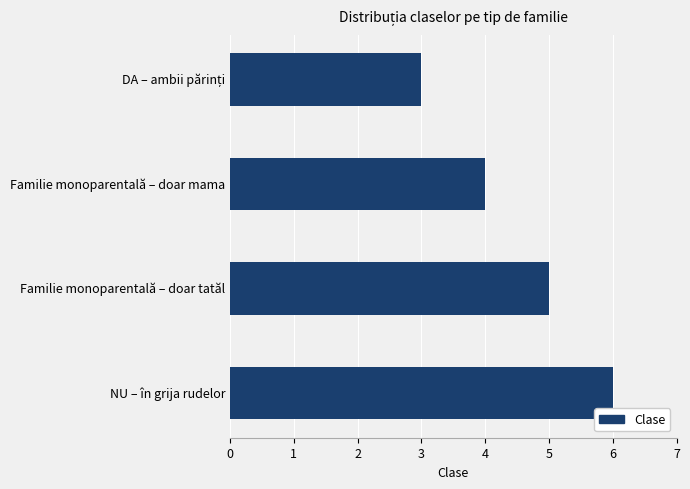

What is the ratio of the value at NU – în grija rudelor to the value at Familie monoparentală – doar tatăl?

1.2